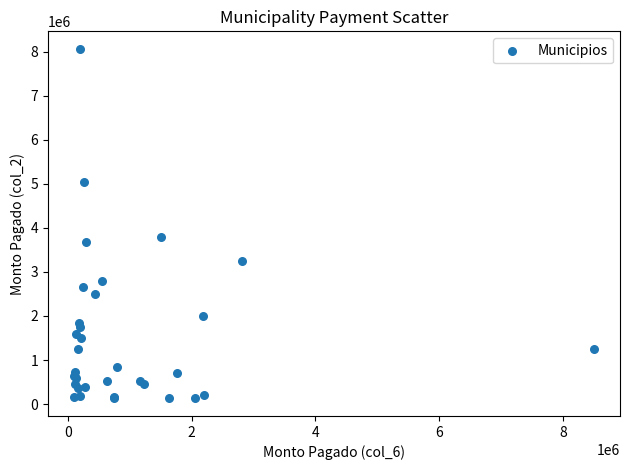

What Y value in the scatter plot is closest to 4097653?

3798236.7